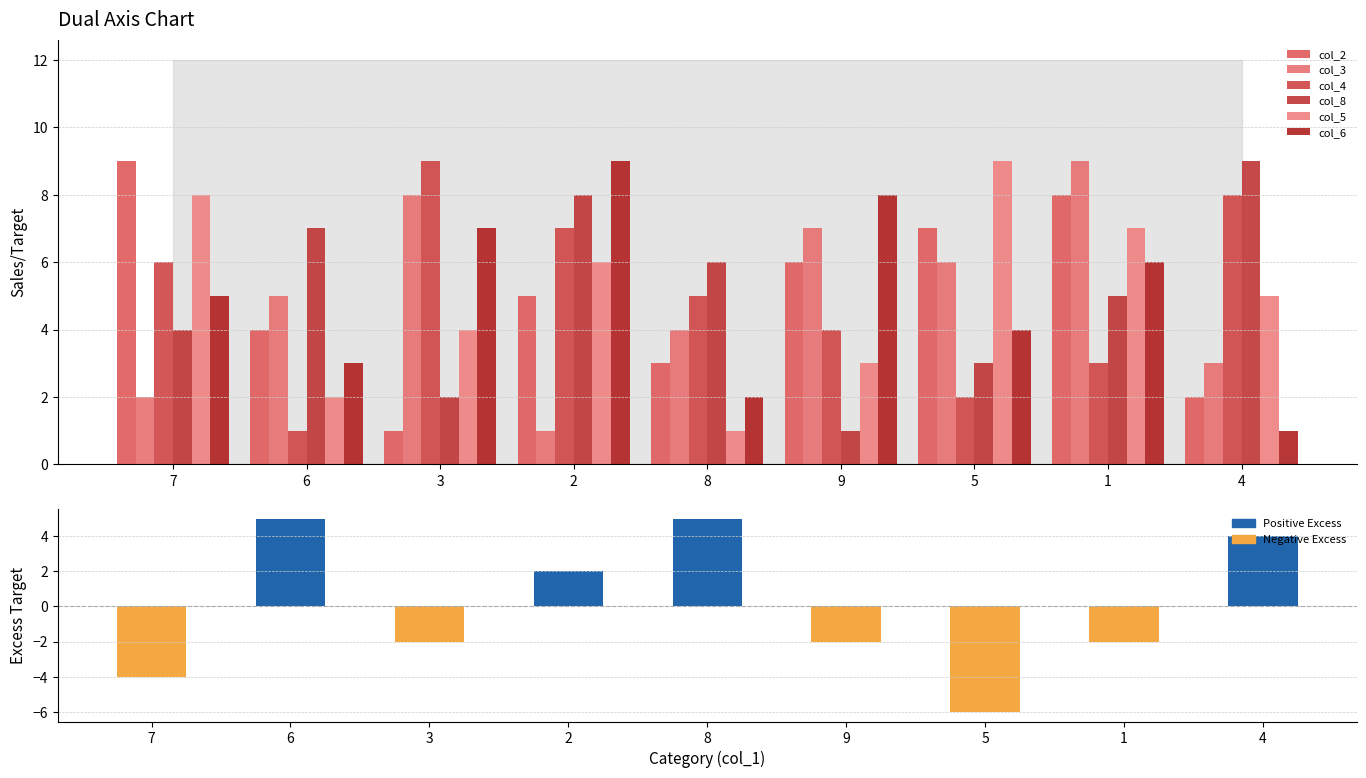

Does the chart contain any negative values?

No